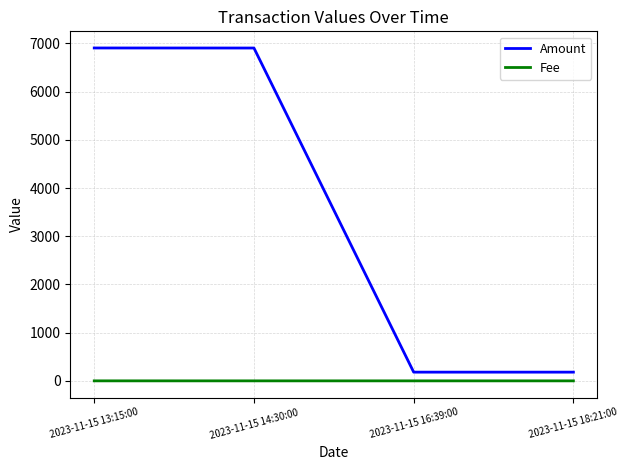

Does the chart have visible grid lines?

Yes